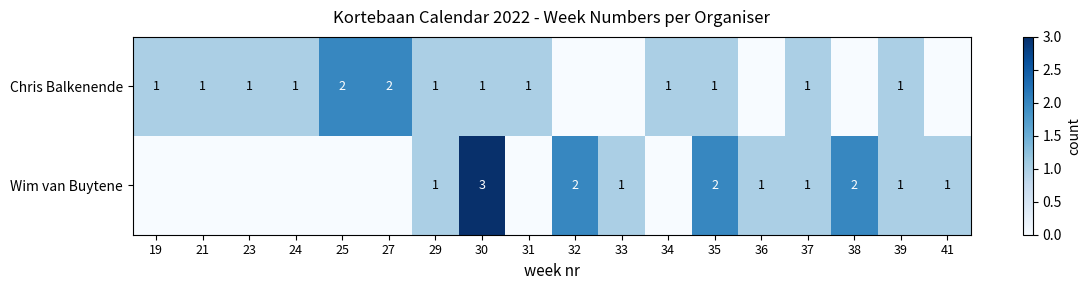

What is the total value across all series at 35?

3